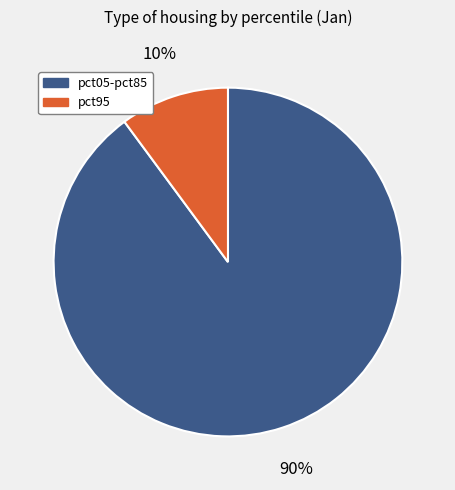

To the nearest percent, what is the average slice percentage?

50%